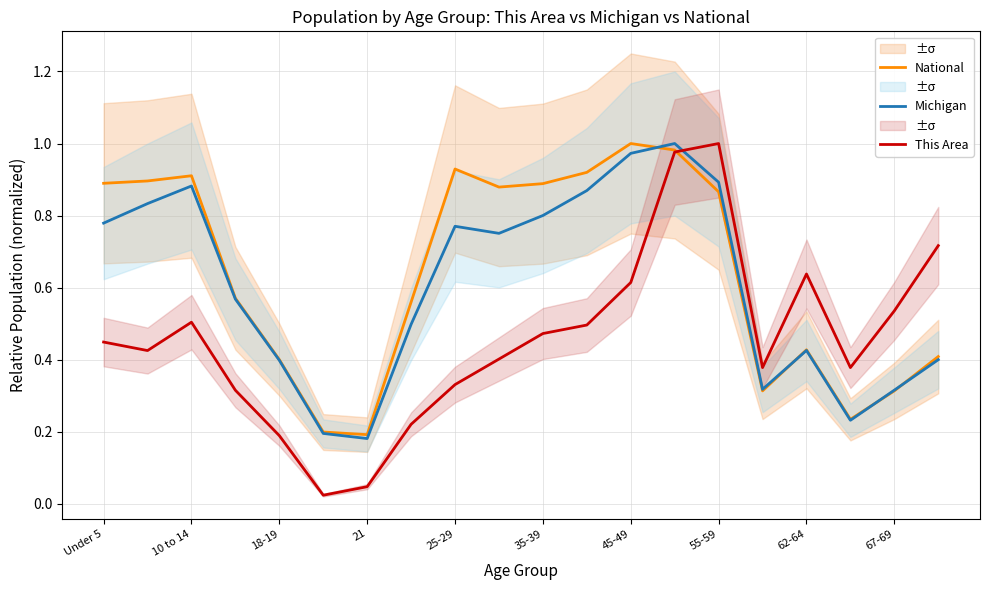

The Michigan series shows 0.3 at 62-64. True or false?

False